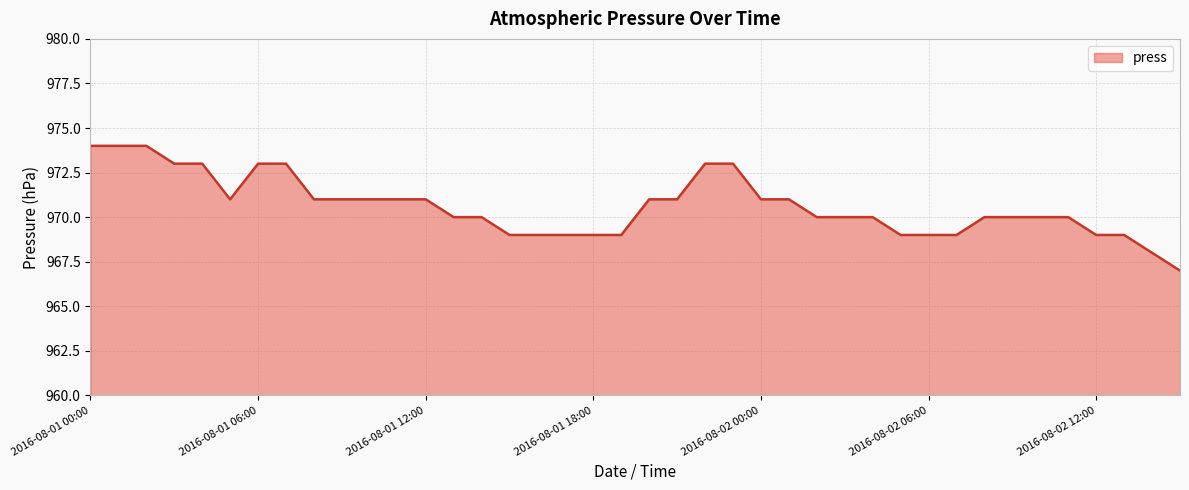

What is the difference between the maximum and minimum values?

7